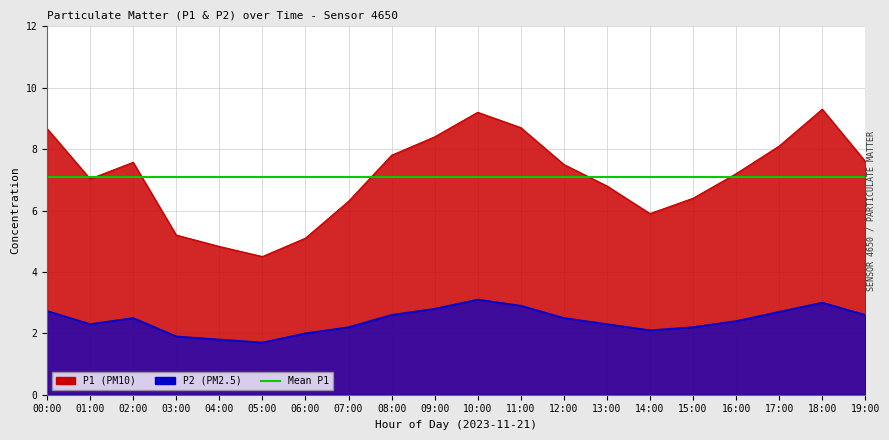

Reading right to left, extract all data points from this chart.

P1: 7.6	9.3	8.1	7.2	6.4	5.9	6.8	7.5	8.7	9.2	8.4	7.8	6.3	5.1	4.5	4.8	5.2	7.6	7.0	8.7
P2: 2.6	3.0	2.7	2.4	2.2	2.1	2.3	2.5	2.9	3.1	2.8	2.6	2.2	2.0	1.7	1.8	1.9	2.5	2.3	2.7